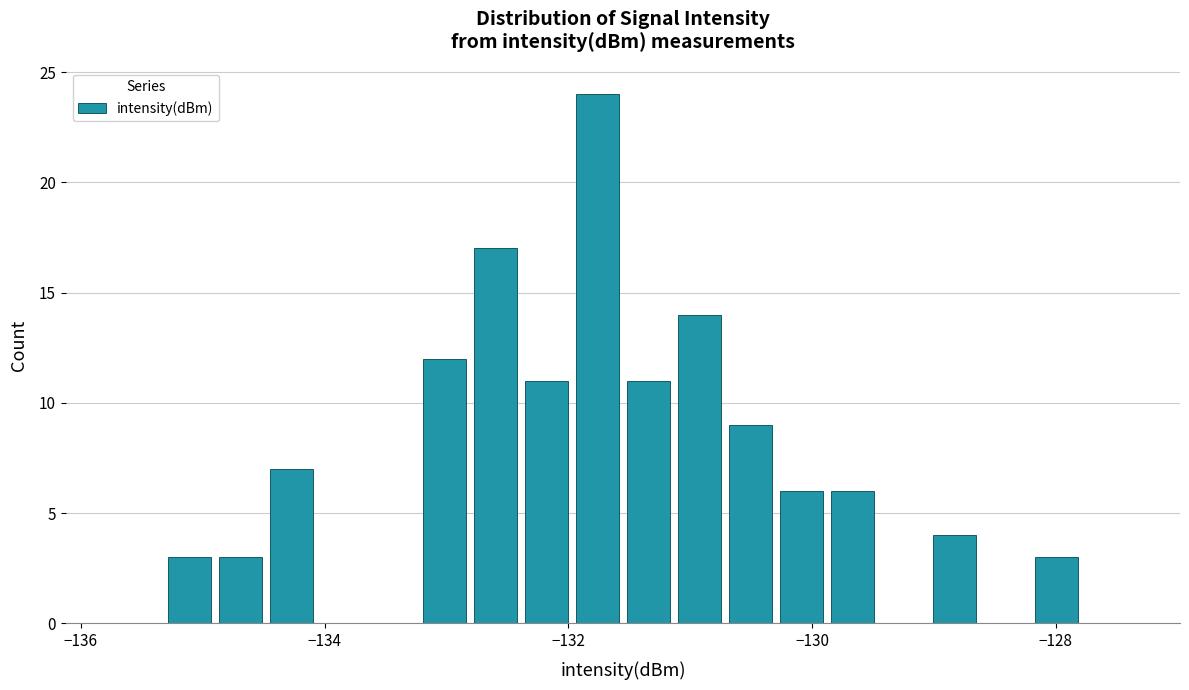

Around what value on the x-axis is the tallest bar? Give the approximate position of its centre, as read against the axis.

-131.8